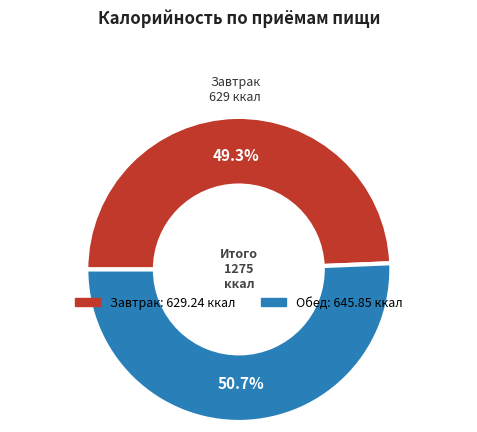

What portion of the pie excludes Завтрак?

50.7%